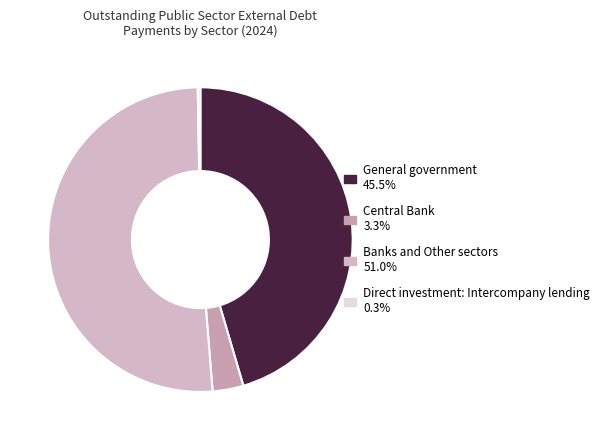

Count the number of slices in the pie.

4